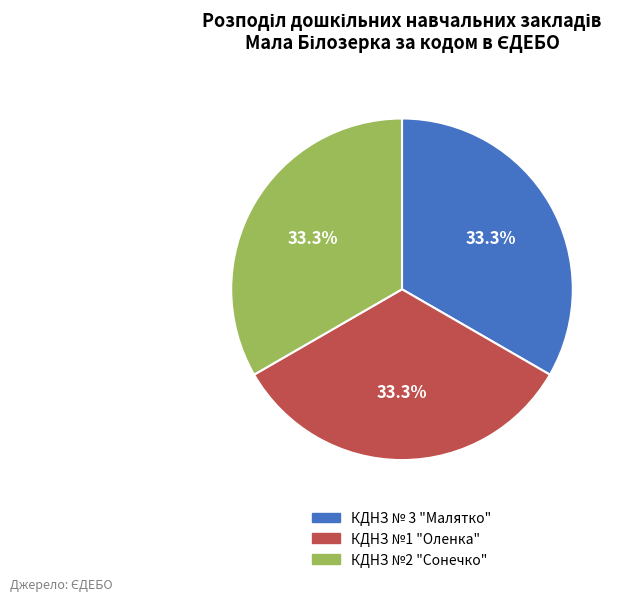

Combined, do КДНЗ №1 "Оленка" and КДНЗ № 3 "Малятко" account for over 50%?

Yes